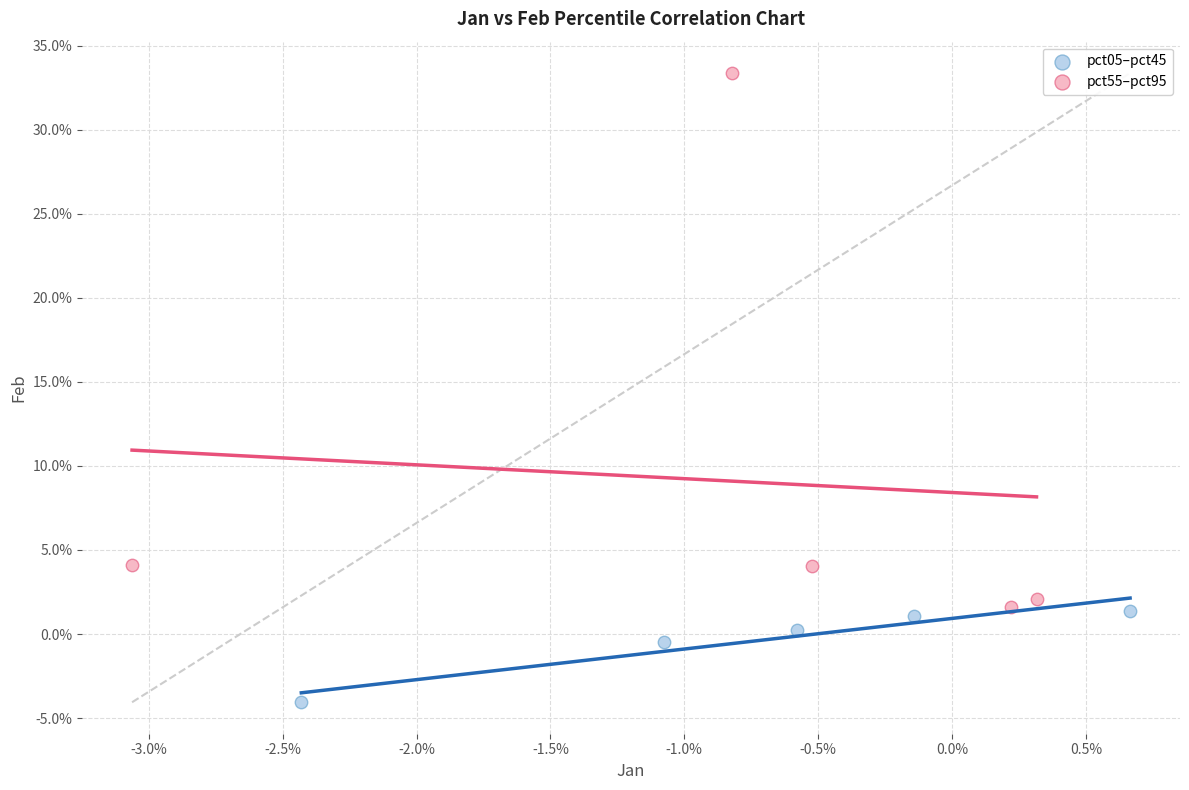

What are all the series names shown in the legend?

pct05–pct45, pct55–pct95